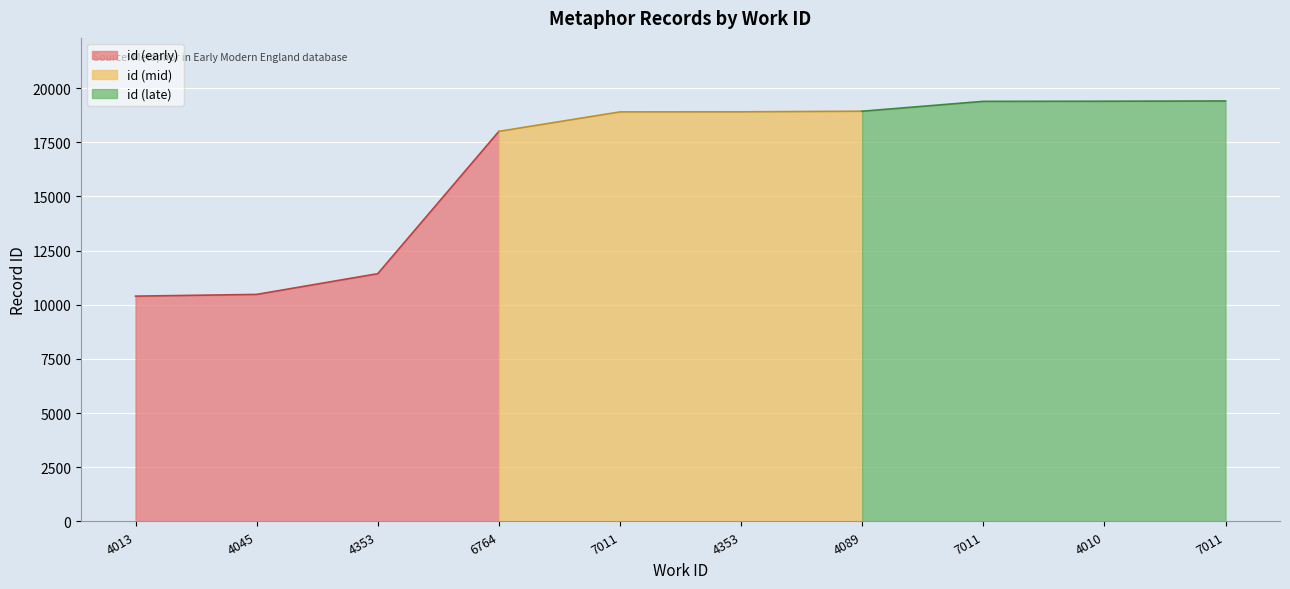

Reading left to right, extract all data points from this chart.

4013=10398	4045=10478	4353=11435	6764=18001	7011=18901	4353=18904	4089=18932	7011=19387	4010=19393	7011=19405